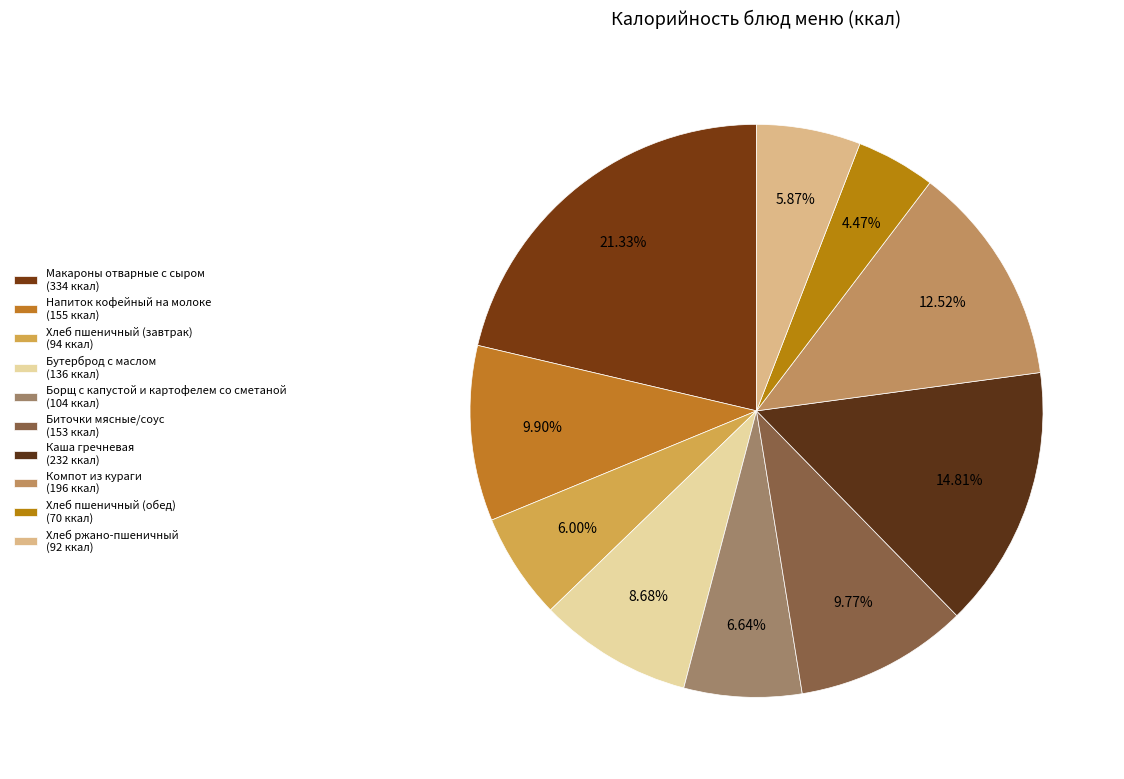

Which category has the smallest portion of the pie?

Хлеб пшеничный (обед)